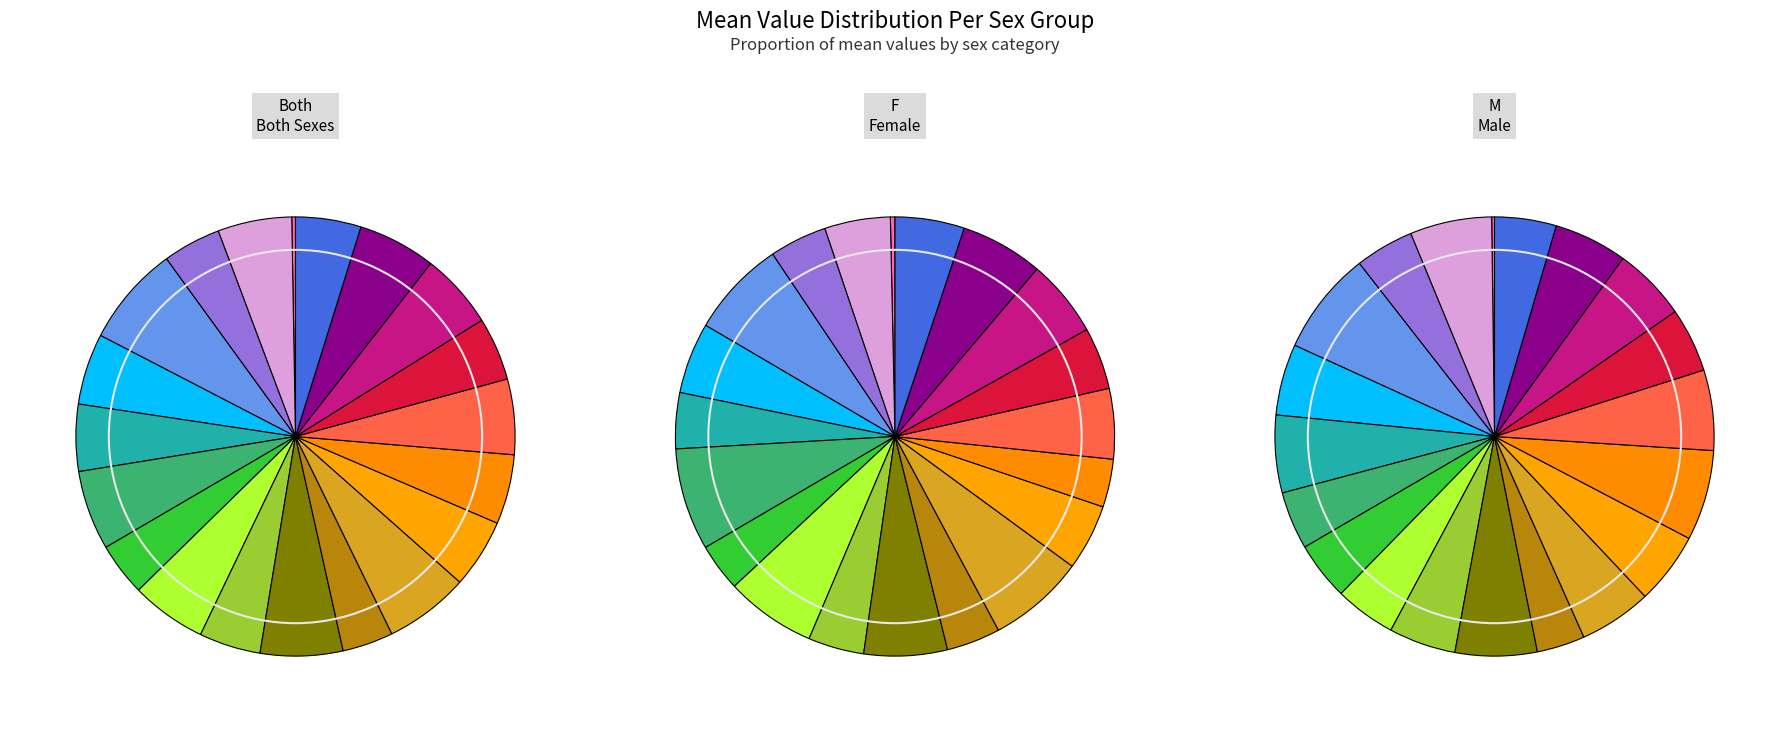

How many segments does this pie chart have?

20